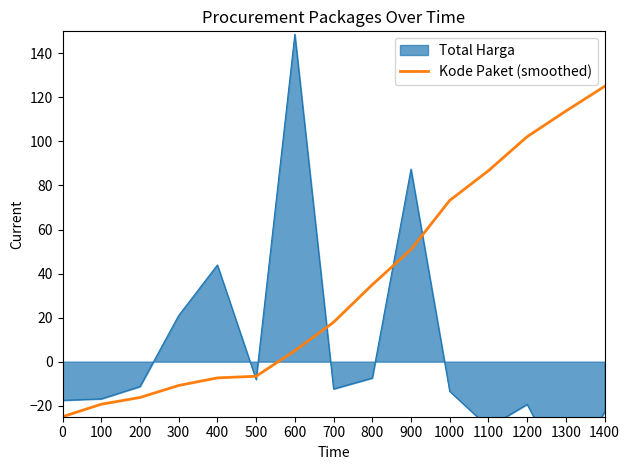

What is the lowest value of the Kode Paket (smoothed) series?

-25.0